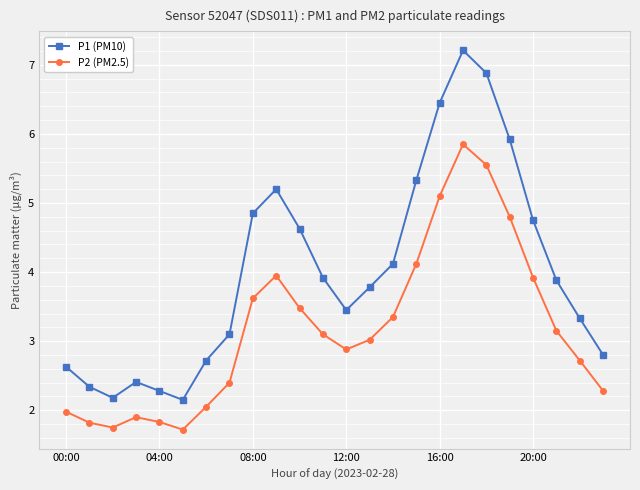

What is the average value of the P1 (PM10) series?

4.0